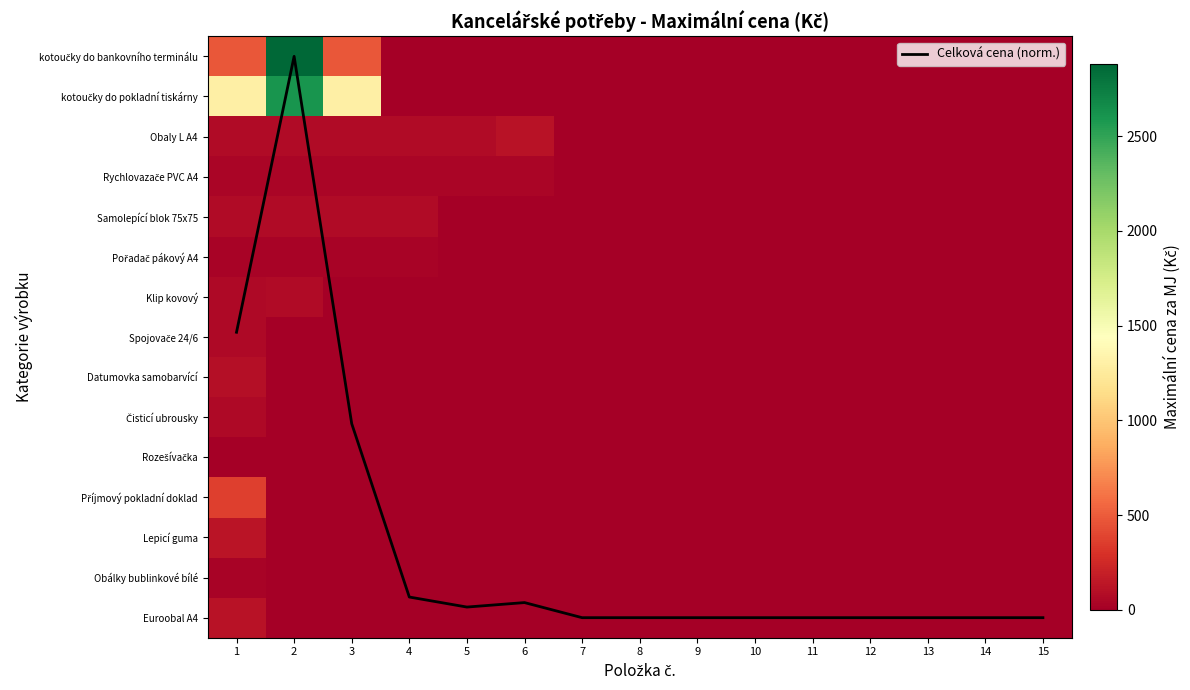

Which series has the largest total across all categories?

kotoučky do pokladní tiskárny